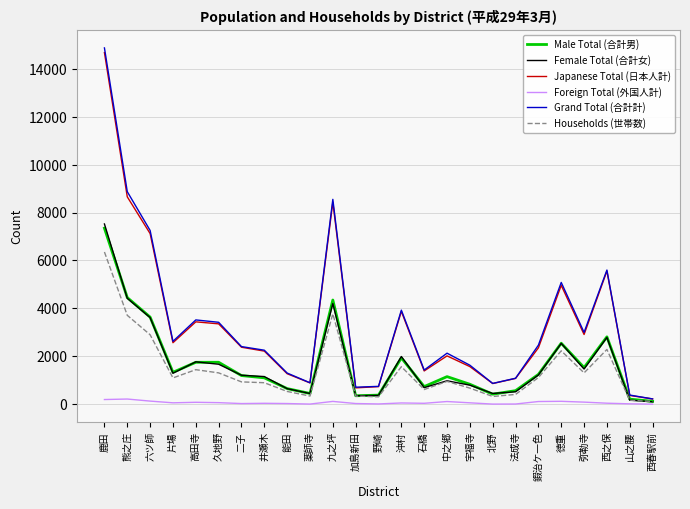

Which label corresponds to the largest value in the chart?

鹿田